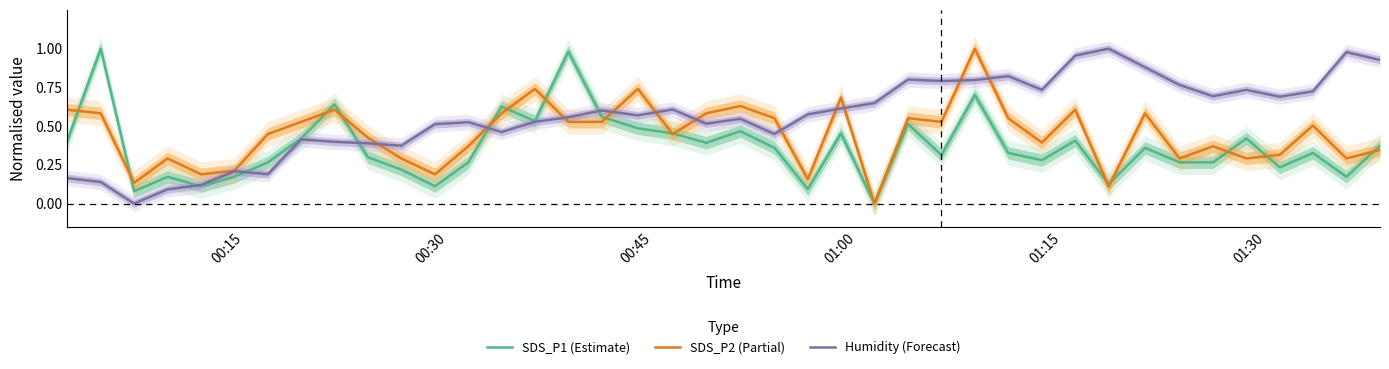

Which series ends up on top after the final intersection of Humidity (Forecast) and SDS_P2 (Partial)?

Humidity (Forecast)